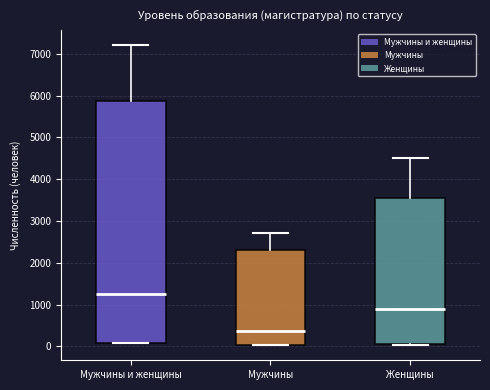

Where does the upper whisker of the box for Мужчины end on the y-axis? The values are not printed on the chart, so give them approximately, as read against the axis.

2700